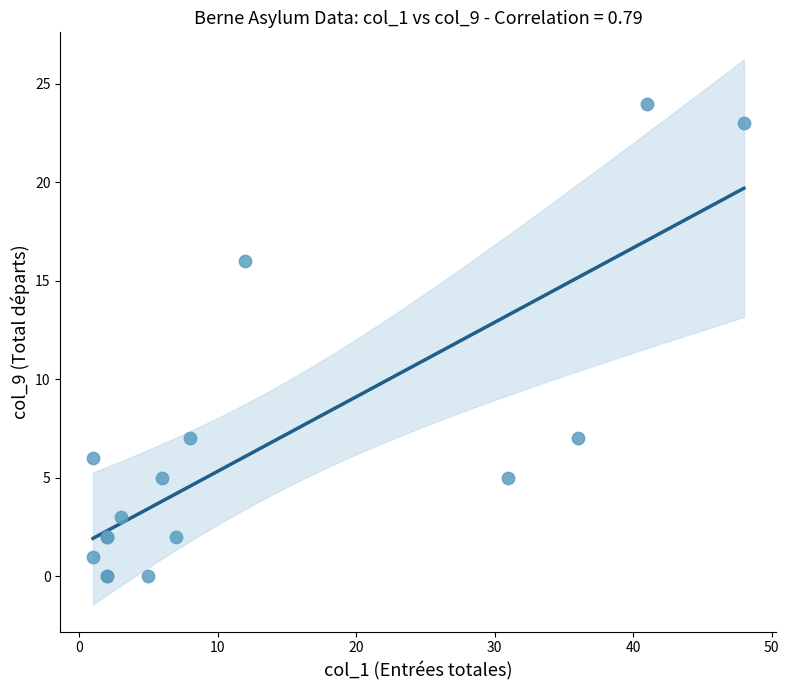

What Y value in the scatter plot is closest to 12?

16